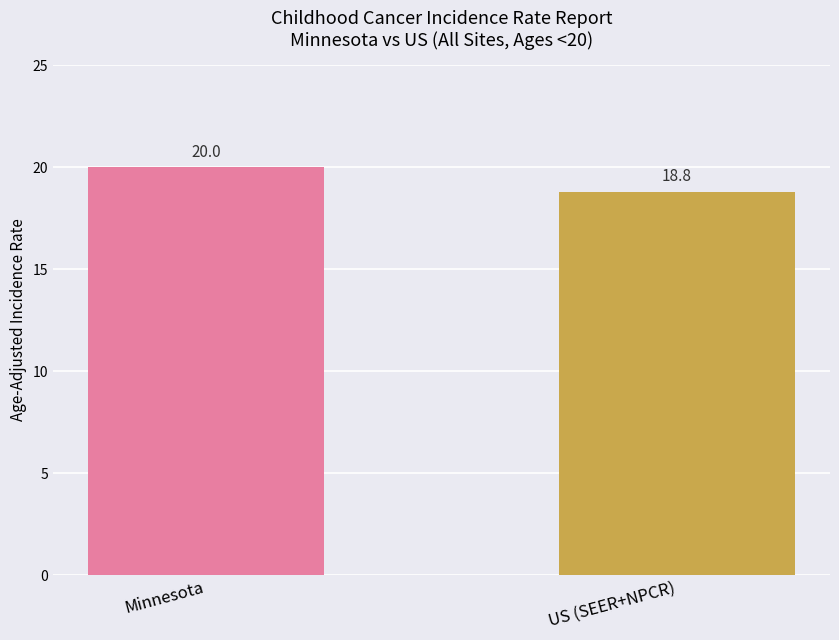

What is the label of the 2nd bar from the right?

Minnesota